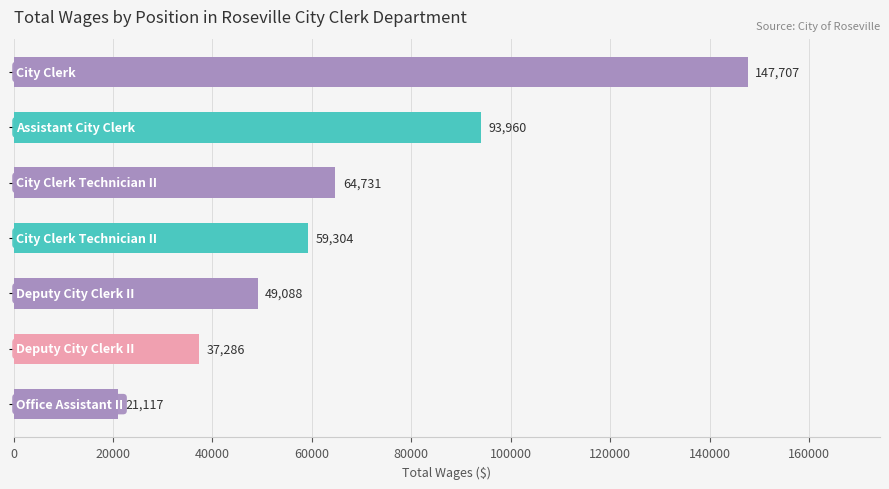

What is the value of the 5th bar from the top?

49088